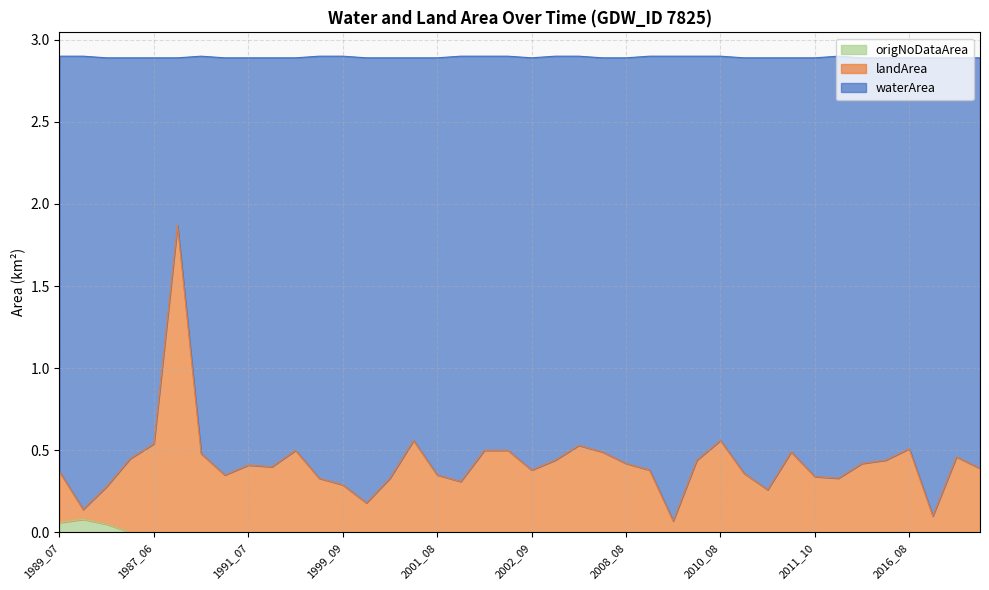

How many interior local valleys does the waterArea series have?

10